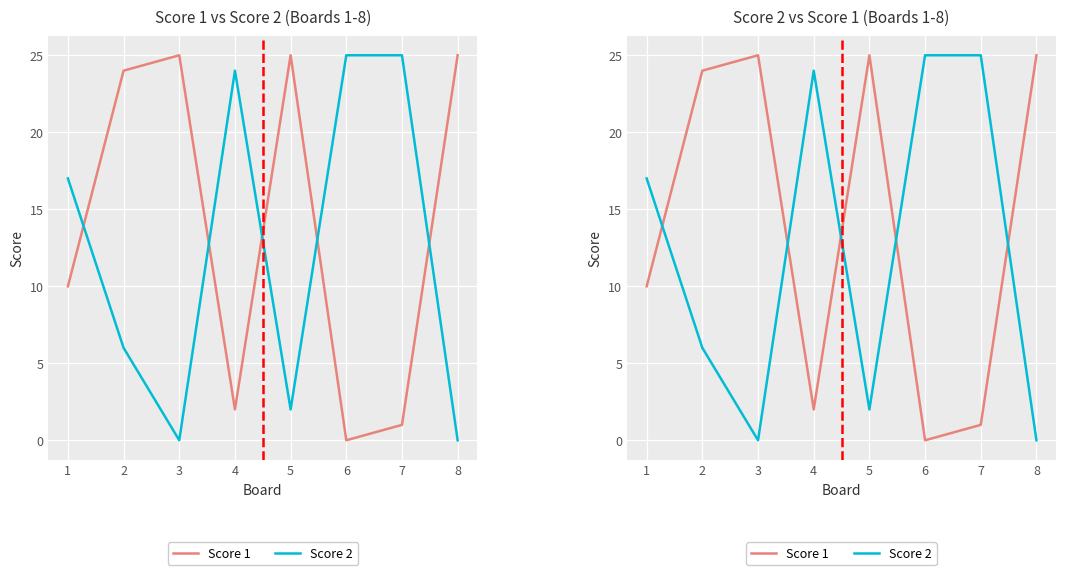

List the labels in order of Score 2 value, smallest first.

3, 8, 5, 2, 1, 4, 6, 7